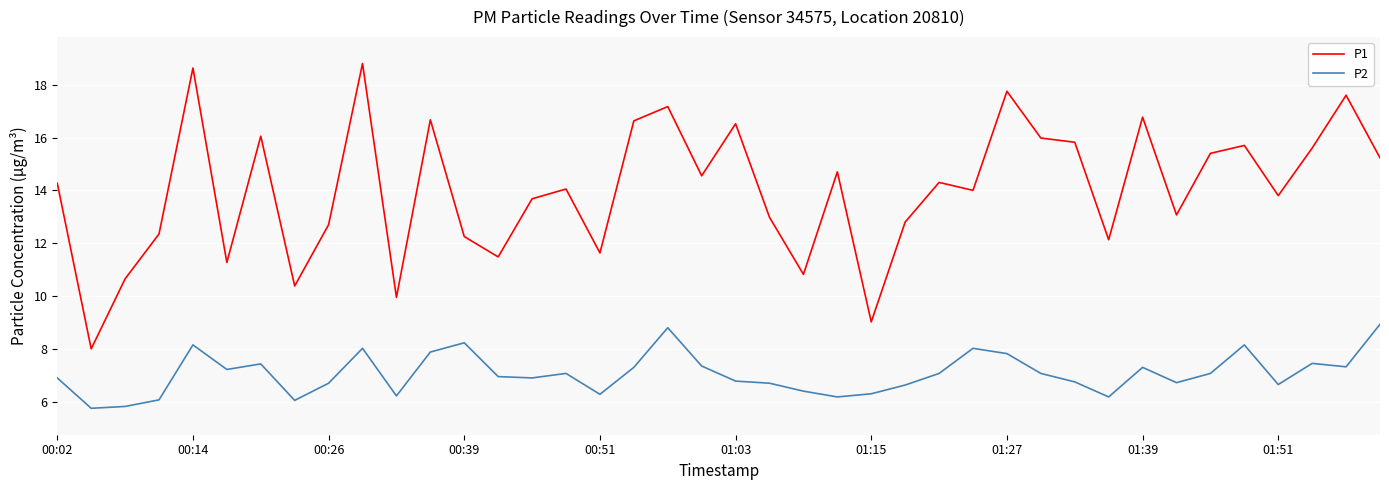

True or false: P1 and P2 cross at least once.

False